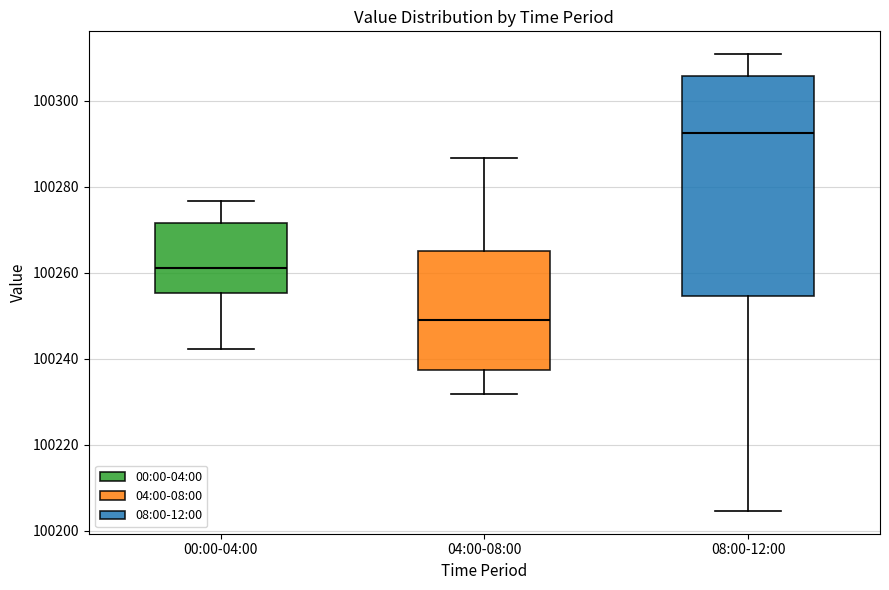

Where is the upper edge of the box for 04:00-08:00 on the y-axis? The values are not printed on the chart, so give them approximately, as read against the axis.

100266